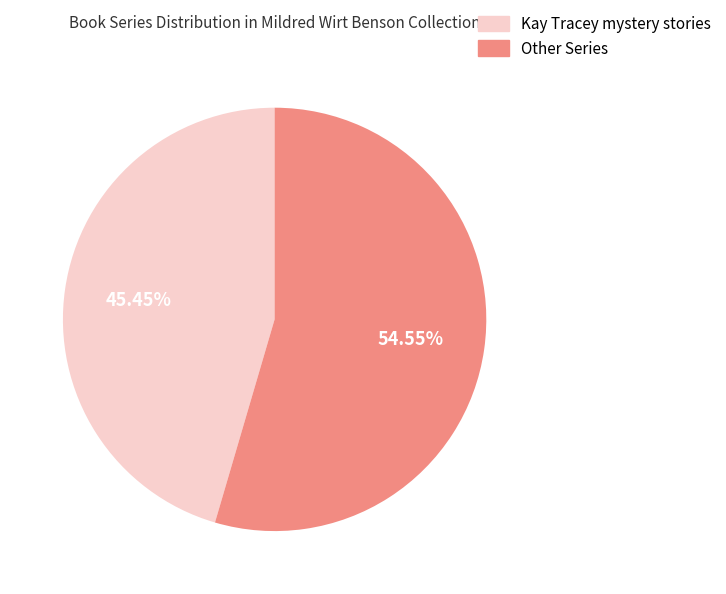

Is there a majority slice in this chart?

Yes